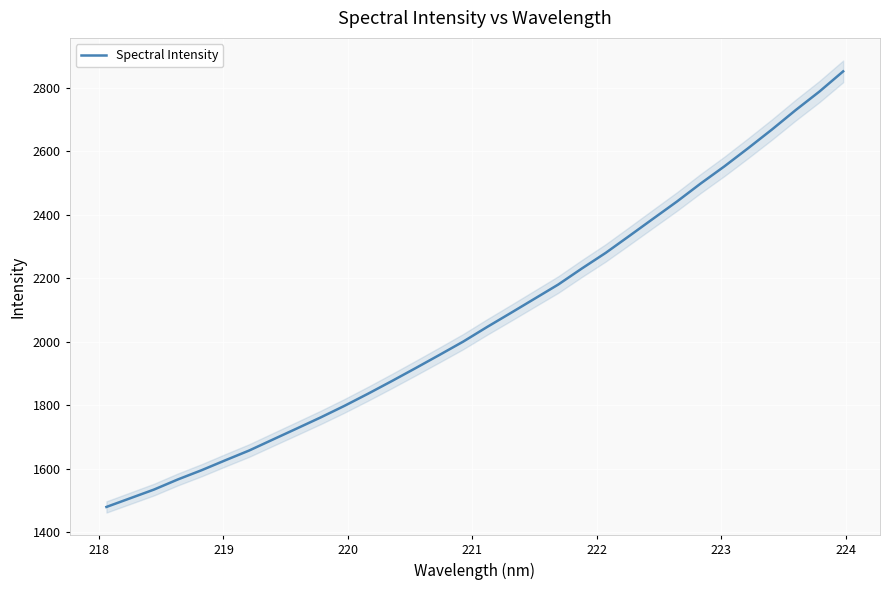

What is the highest value of the Spectral Intensity series?

2851.2